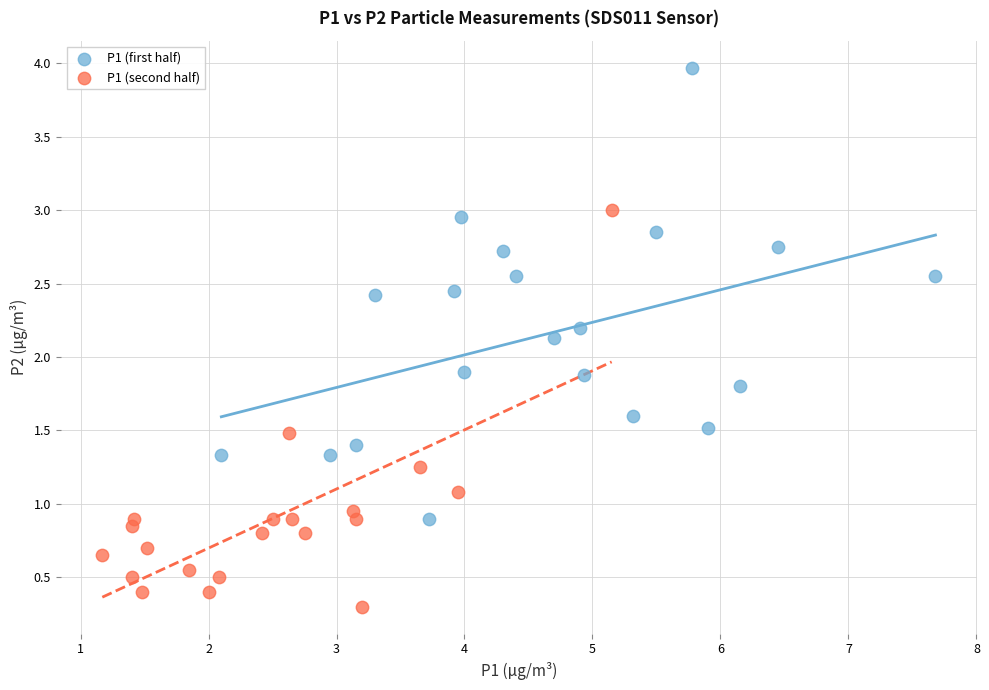

Which series has the widest spread of Y values?

P1 (first half)